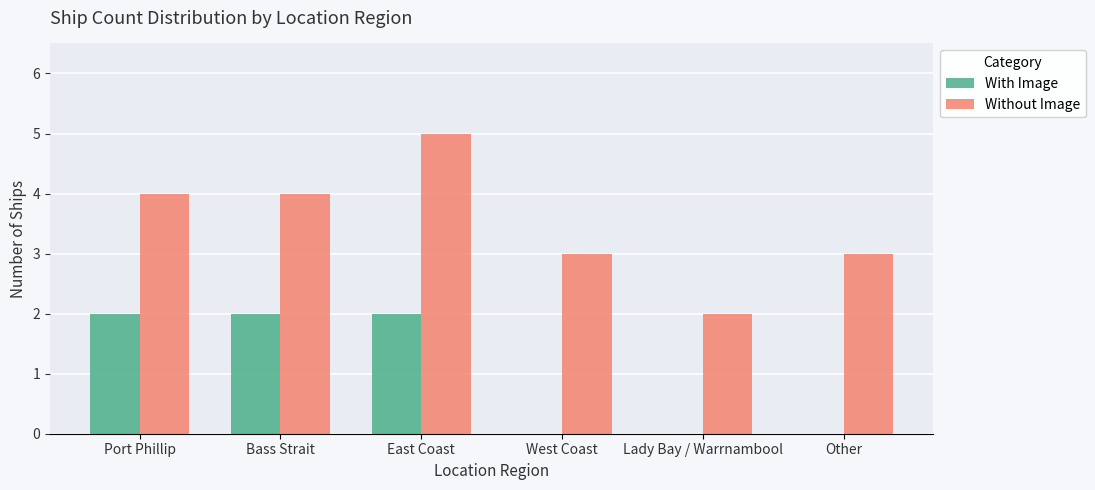

Which label corresponds to the largest value in the chart?

East Coast